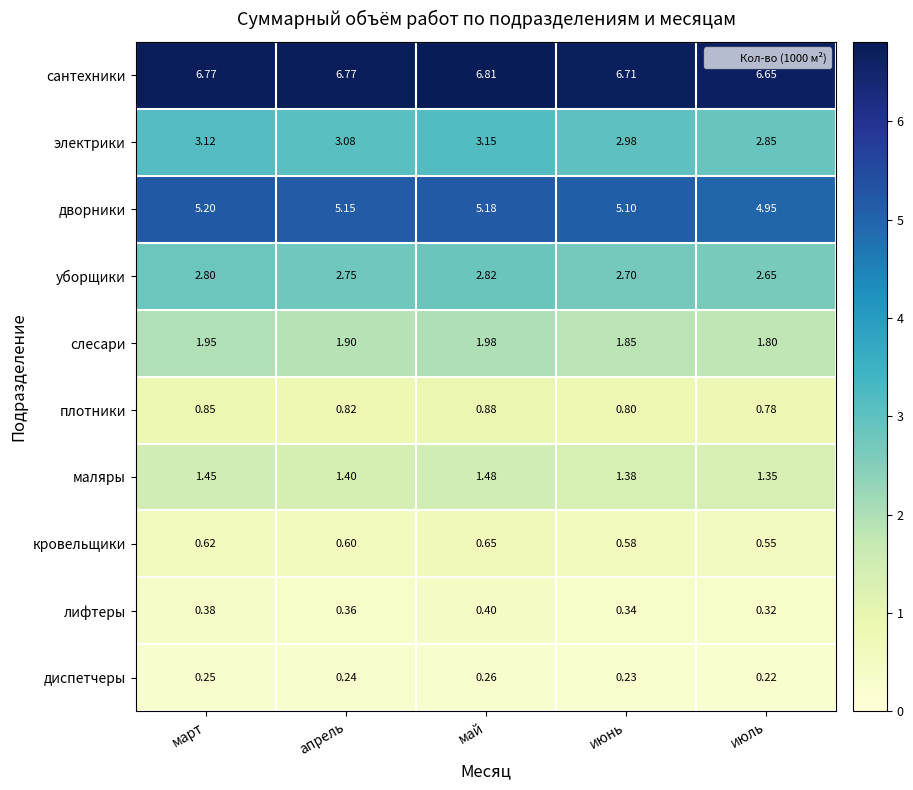

Where is дворники nearest to the value 5?

июль